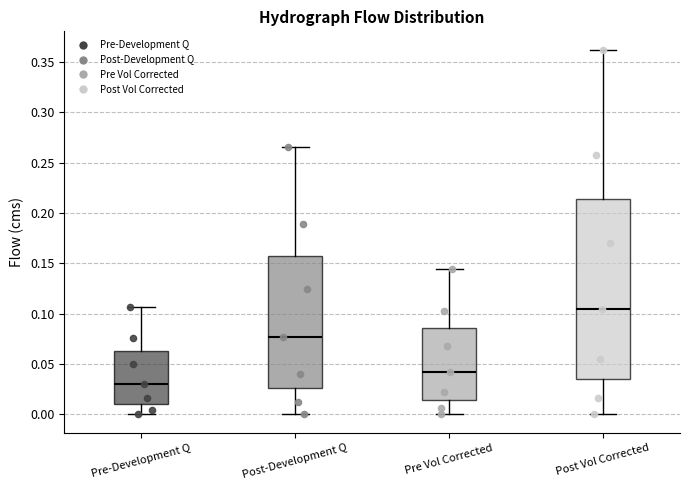

Where is the upper edge of the box for Pre Vol Corrected on the y-axis? The values are not printed on the chart, so give them approximately, as read against the axis.

0.085